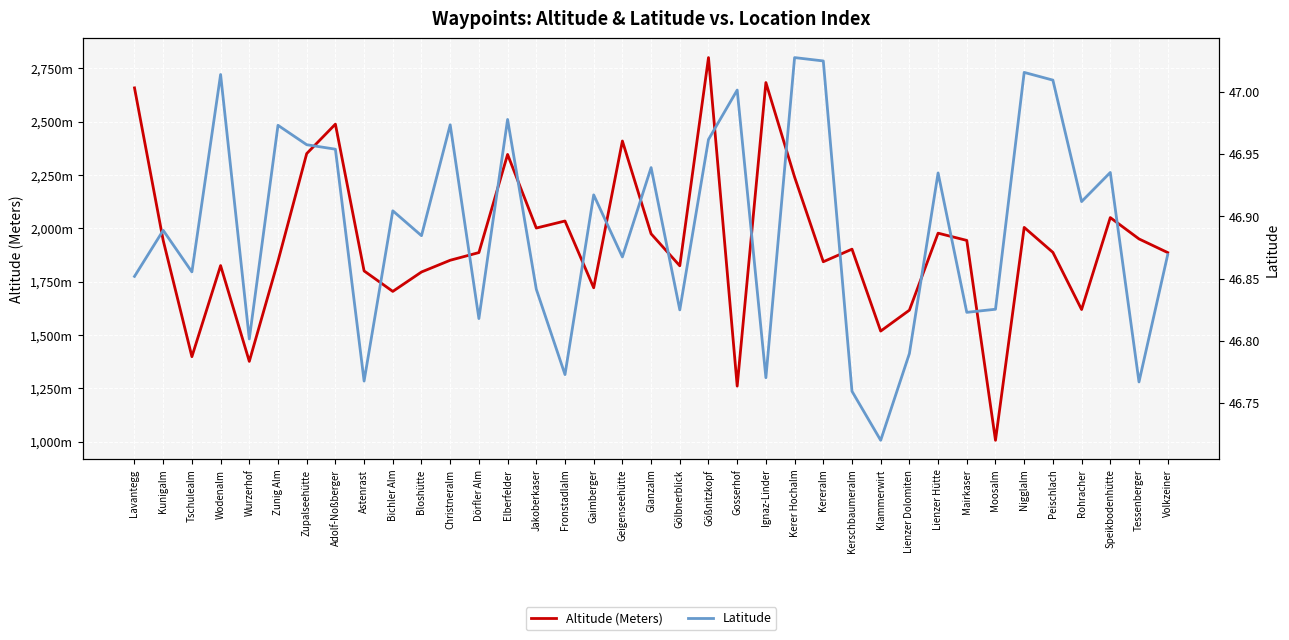

What value does the Latitude series have at Volkzeiner?

46.9